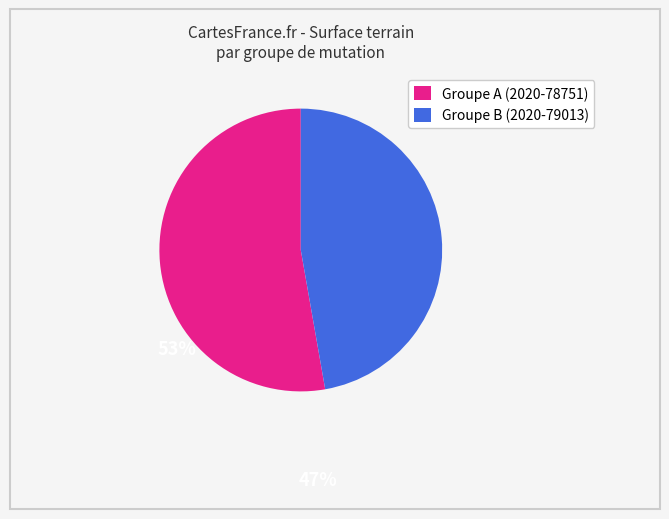

Is there any slice that represents more than half of the pie?

Yes